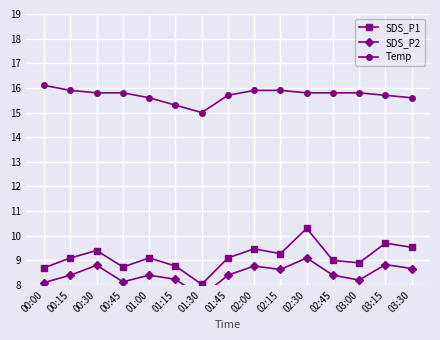

Reading left to right, extract all data points from this chart.

SDS_P1: 8.7	9.1	9.4	8.7	9.1	8.8	8.0	9.1	9.5	9.3	10.3	9.0	8.9	9.7	9.5
SDS_P2: 8.1	8.4	8.8	8.1	8.4	8.2	7.5	8.4	8.8	8.6	9.1	8.4	8.2	8.8	8.7
Temp: 16.1	15.9	15.8	15.8	15.6	15.3	15.0	15.7	15.9	15.9	15.8	15.8	15.8	15.7	15.6